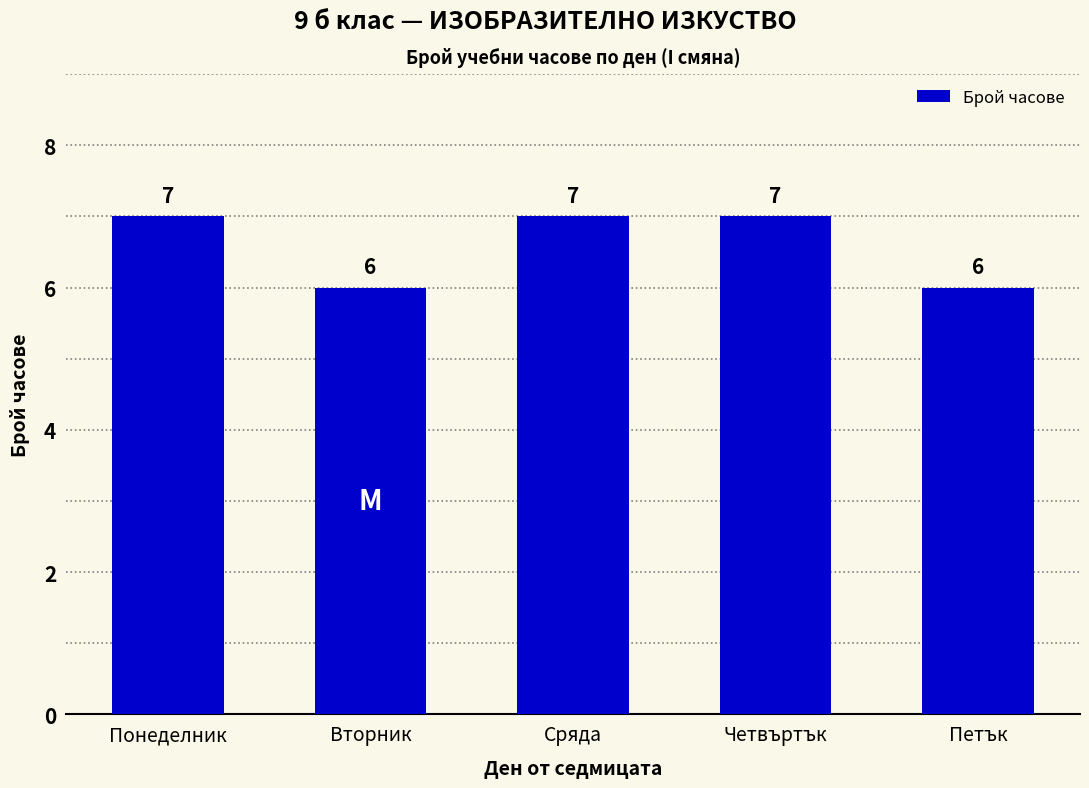

Reading left to right, extract all data points from this chart.

Понеделник=7	Вторник=6	Сряда=7	Четвъртък=7	Петък=6